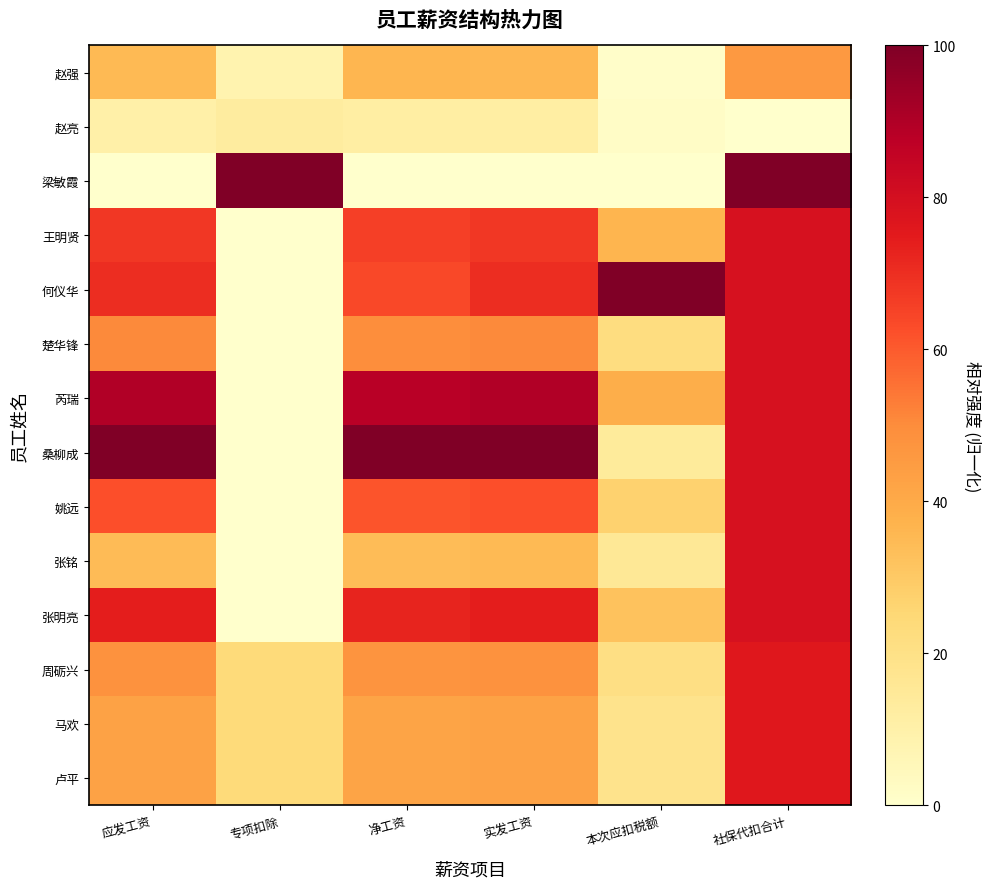

What is the maximum value shown in the chart?

100.0